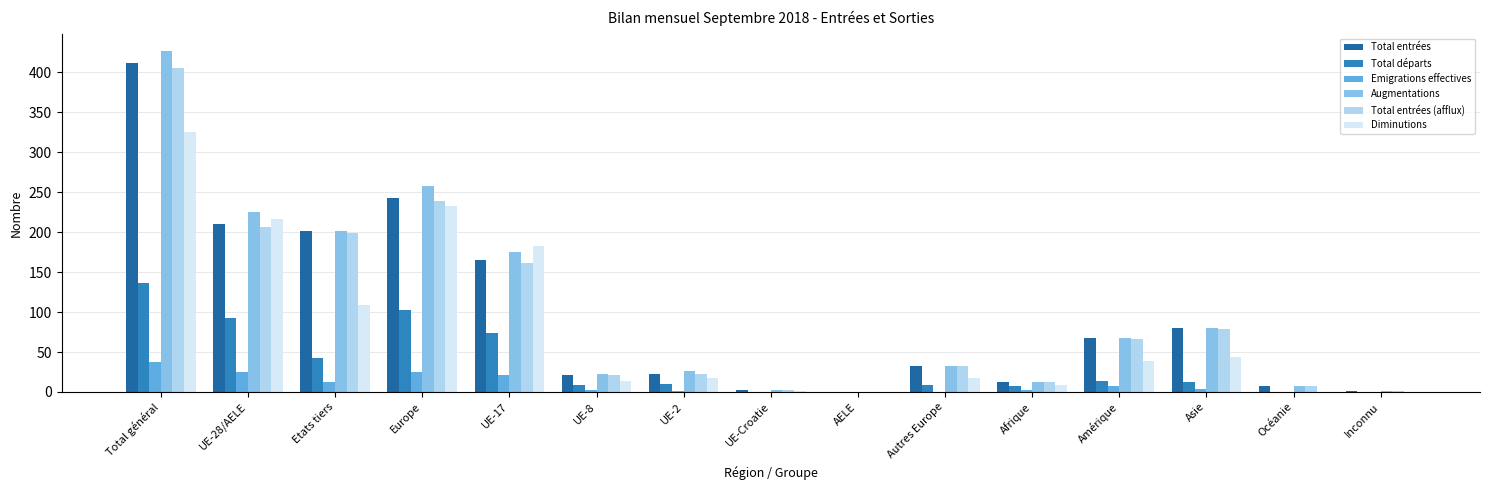

At which category is the sum across all series the highest?

Total général